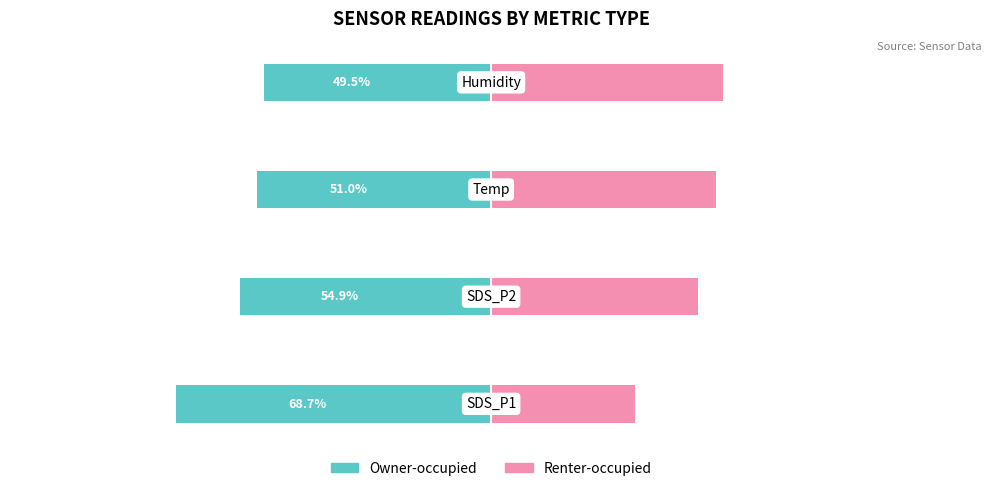

Are the bars grouped side by side (vs. stacked)?

Yes